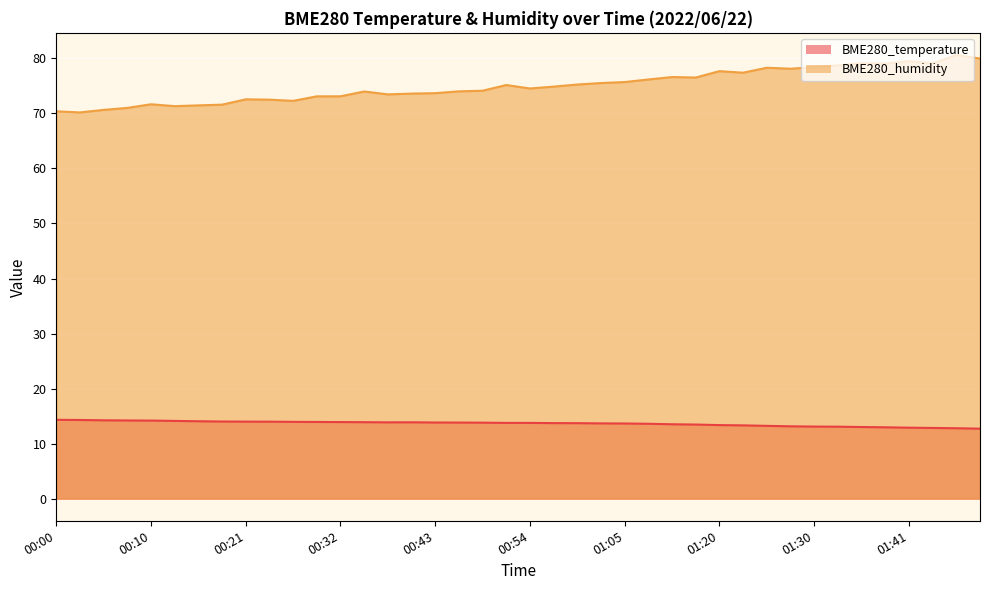

How many lines are shown in the chart?

2